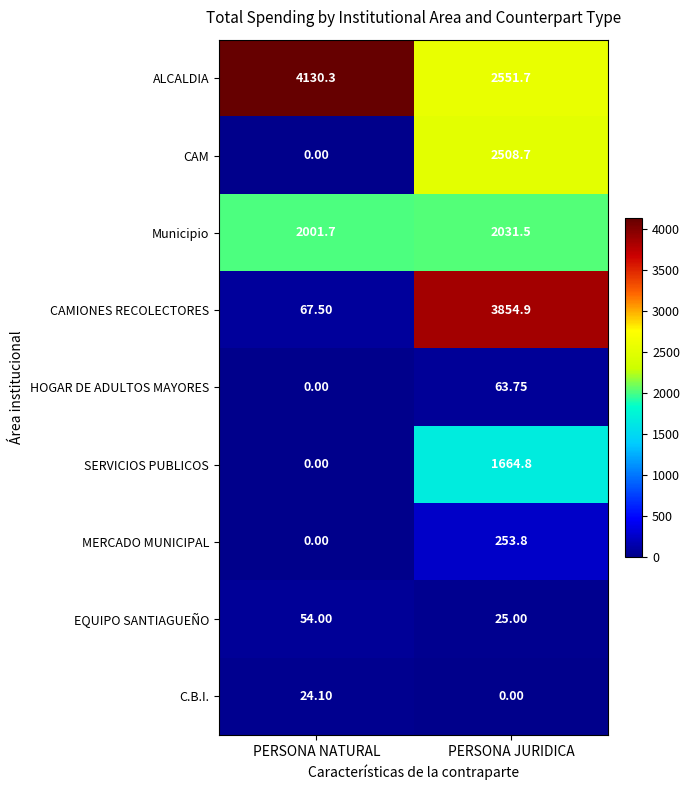

List the labels in order of SERVICIOS PUBLICOS value, smallest first.

PERSONA NATURAL, PERSONA JURIDICA